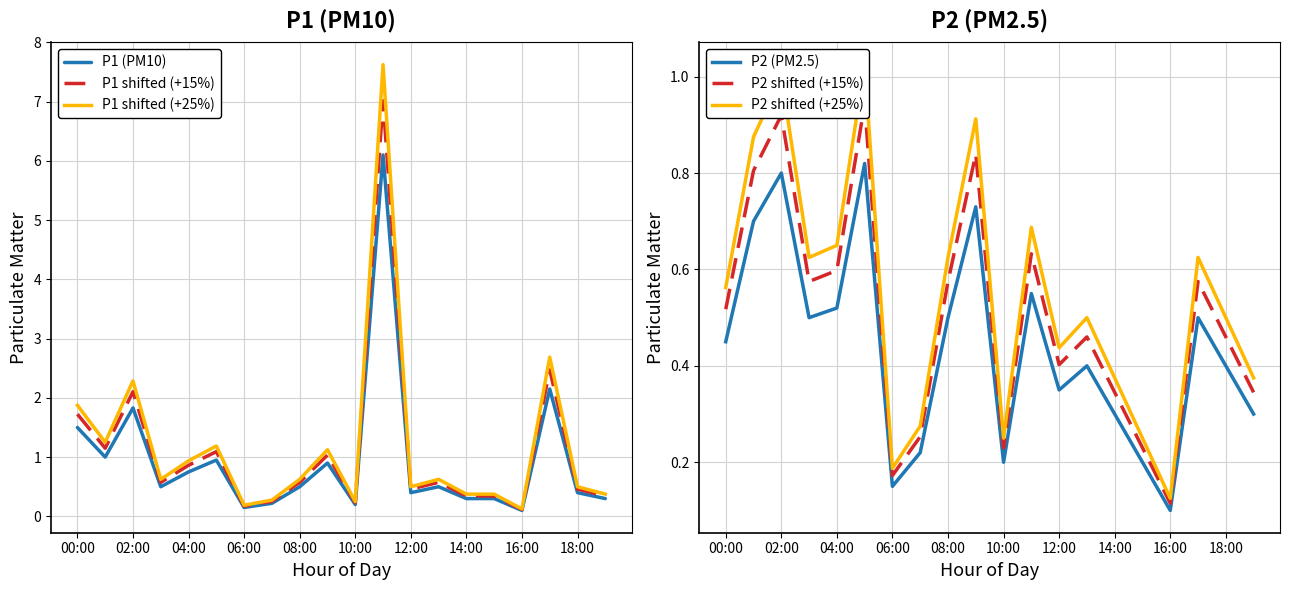

How many categories are shown in the chart?

20